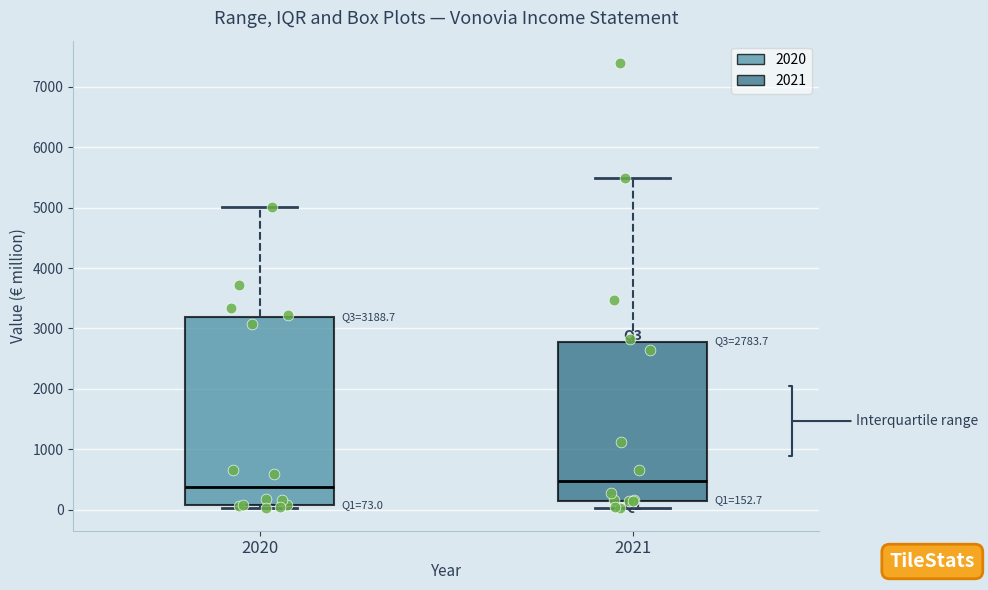

Comparing the boxes themselves (not the whiskers), which one is the tallest?

2020